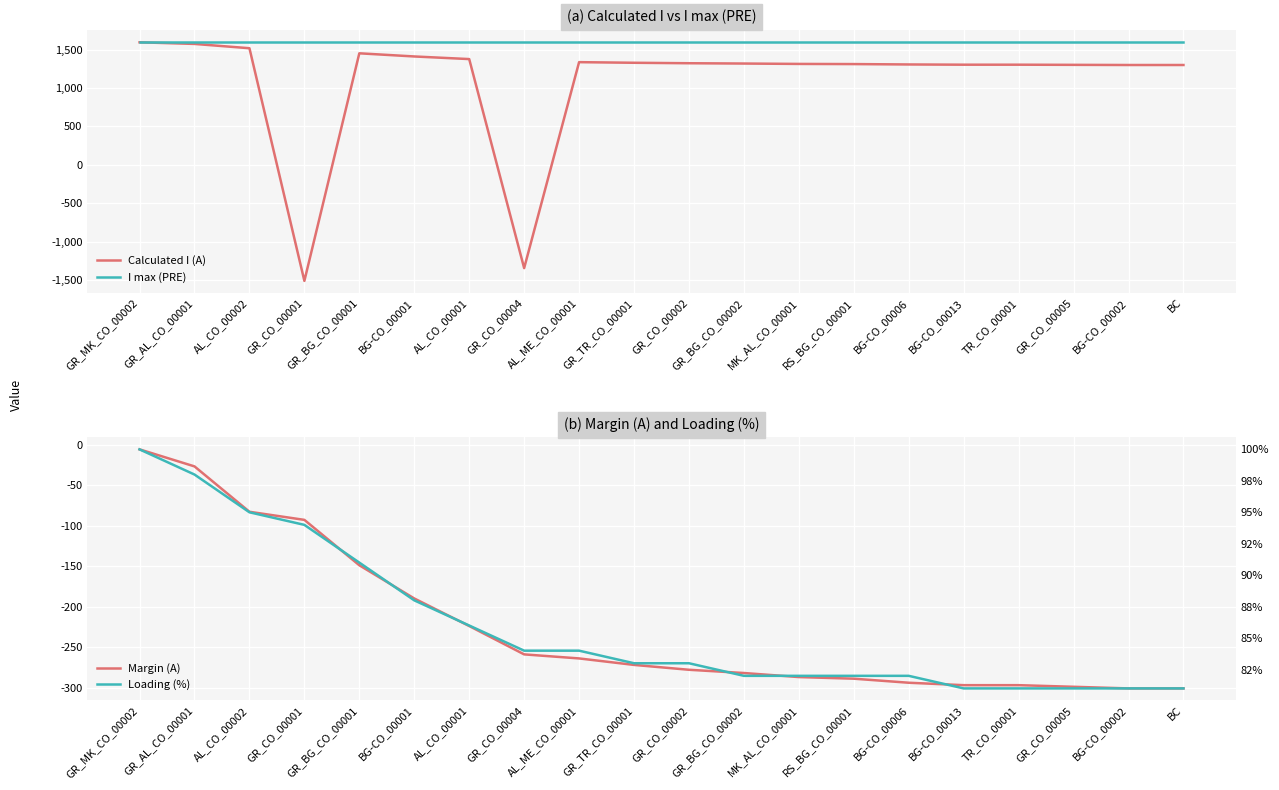

Rank the categories by Margin (A) value from highest to lowest.

GR_MK_CO_00002, GR_AL_CO_00001, AL_CO_00002, GR_CO_00001, GR_BG_CO_00001, BG-CO_00001, AL_CO_00001, GR_CO_00004, AL_ME_CO_00001, GR_TR_CO_00001, GR_CO_00002, GR_BG_CO_00002, MK_AL_CO_00001, RS_BG_CO_00001, BG-CO_00006, BG-CO_00013, TR_CO_00001, GR_CO_00005, BG-CO_00002, BC